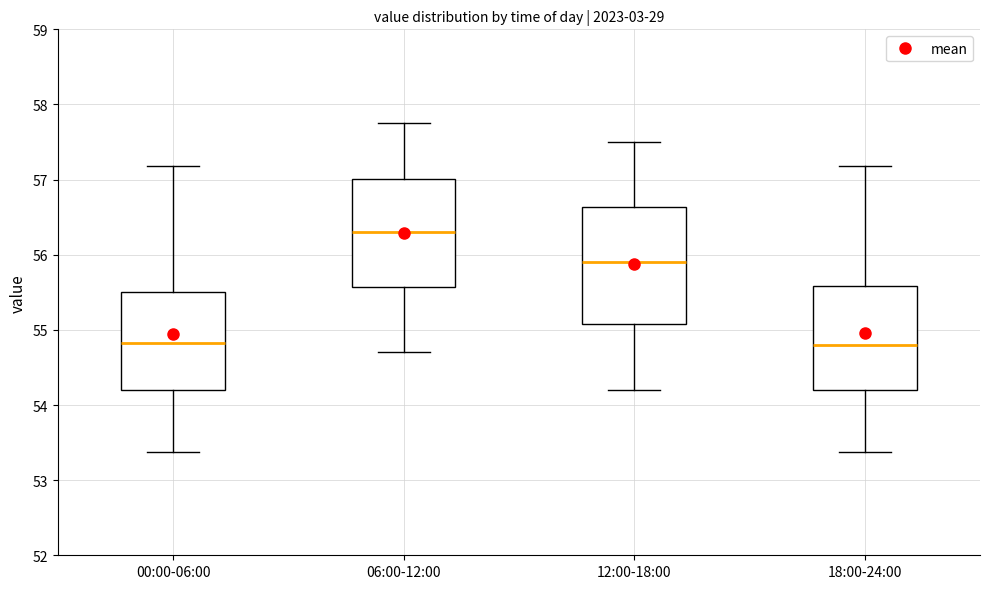

Where does the median line of the box for 18:00-24:00 sit on the y-axis? The values are not printed on the chart, so give them approximately, as read against the axis.

54.8